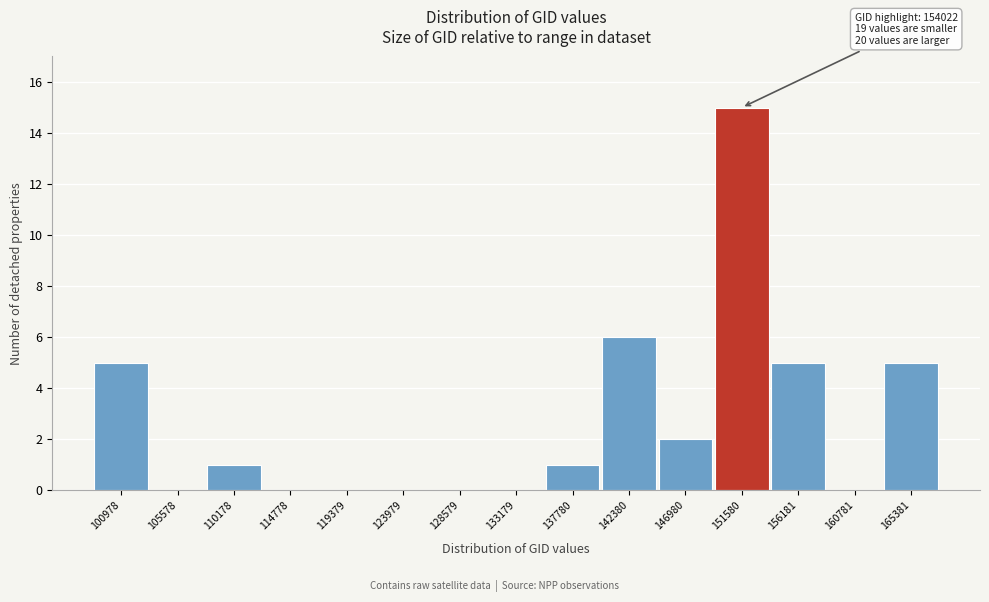

Reading left to right, extract all data points from this chart.

100978=5	105578=0	110178=1	114778=0	119379=0	123979=0	128579=0	133179=0	137780=1	142380=6	146980=2	151580=15	156181=5	160781=0	165381=5